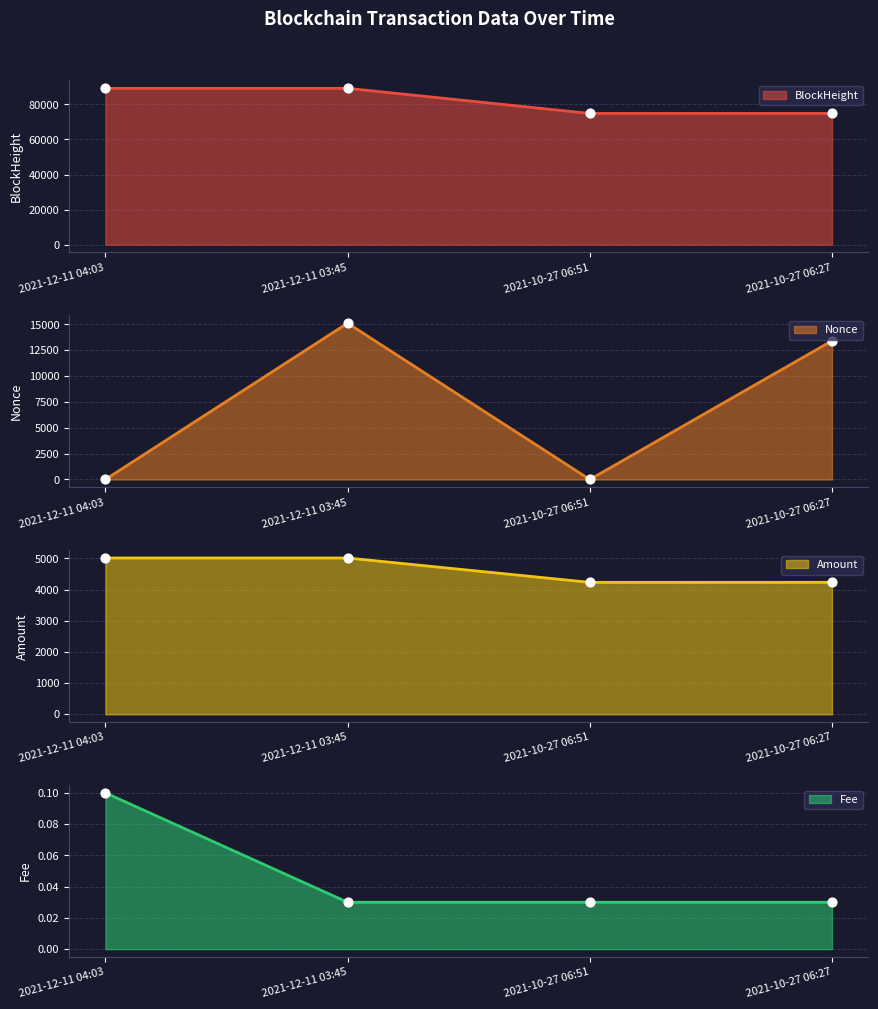

What are all the series names shown in the legend?

BlockHeight, Nonce, Amount, Fee